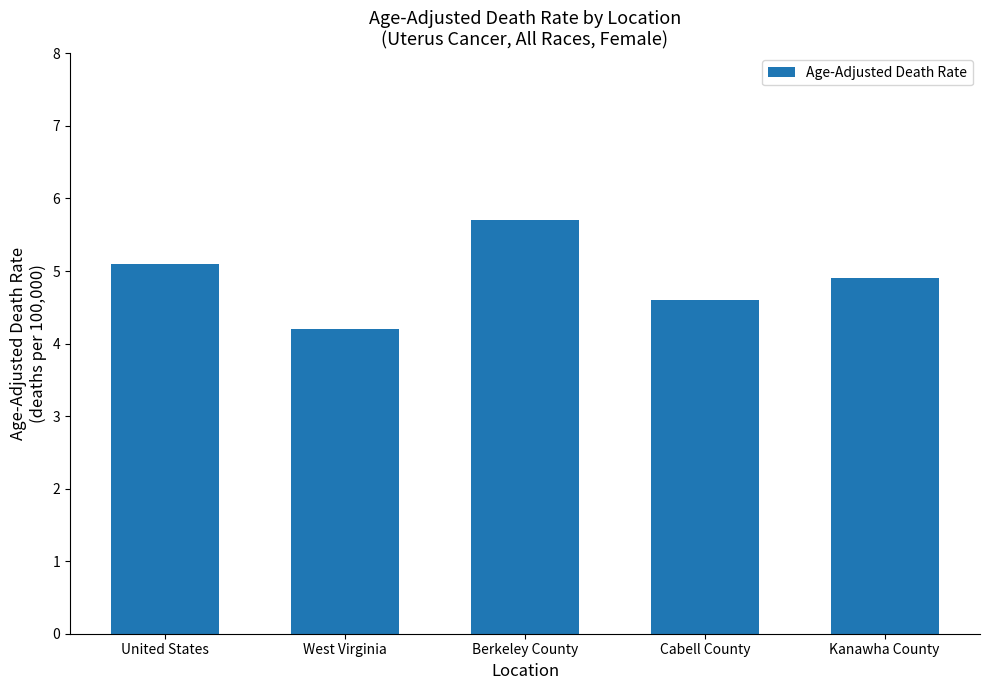

What is the difference between the values at West Virginia and Berkeley County?

1.5